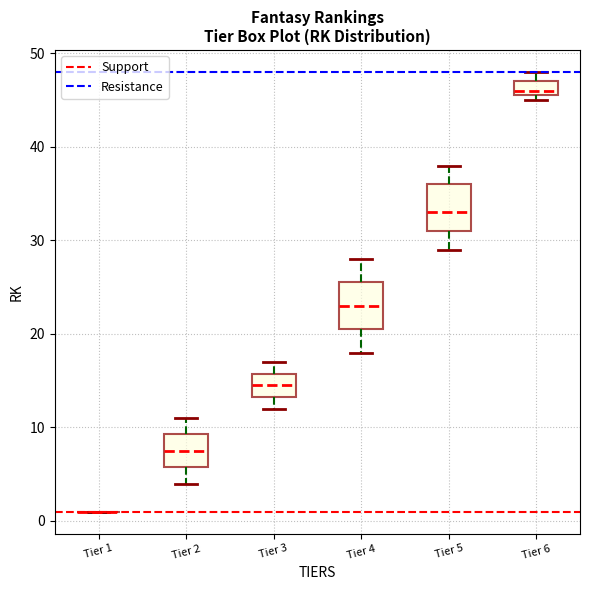

Where is the lower edge of the box for Tier 4 on the y-axis? The values are not printed on the chart, so give them approximately, as read against the axis.

21